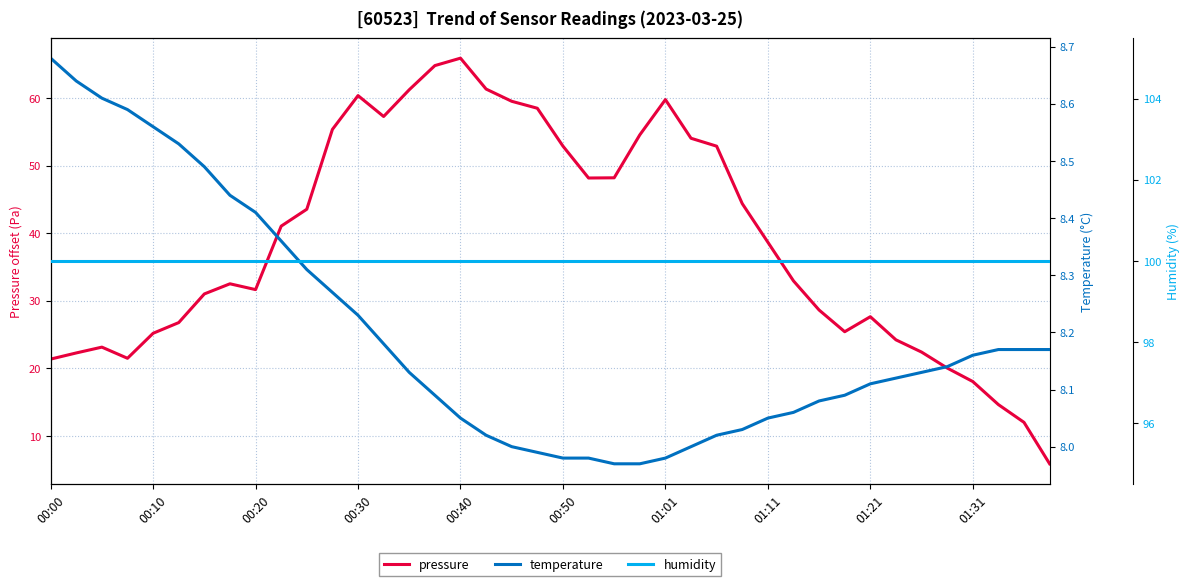

What is the minimum value for humidity?

100.0